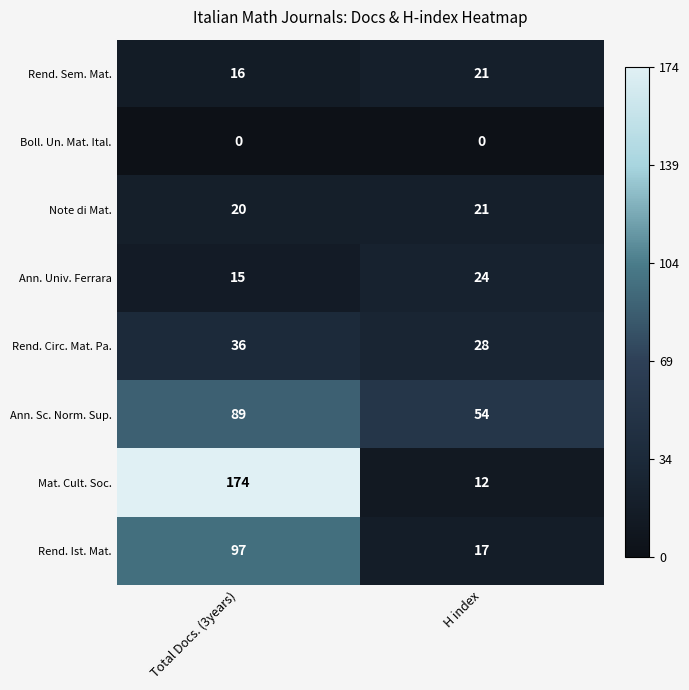

Is it true that Ann. Univ. Ferrara equals 15 at H index?

False